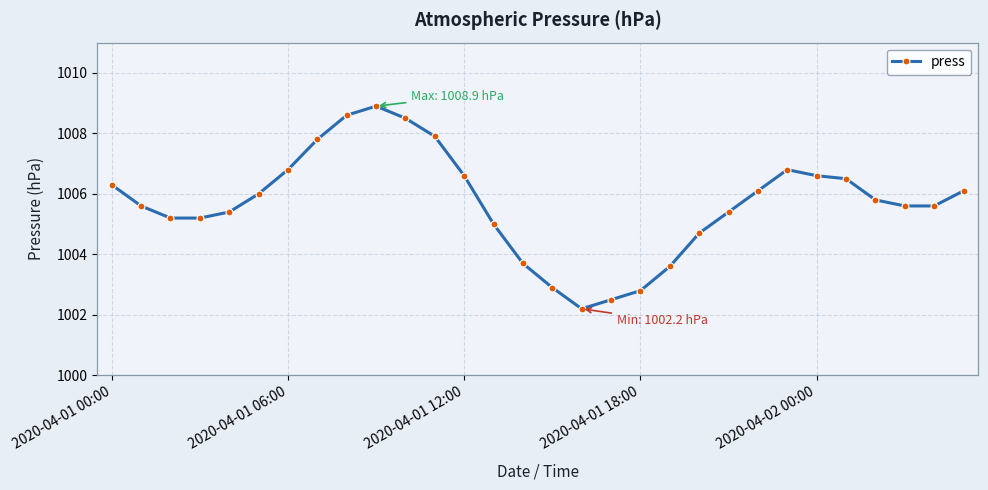

True or false: there are more than 1 points higher than both neighbors.

True